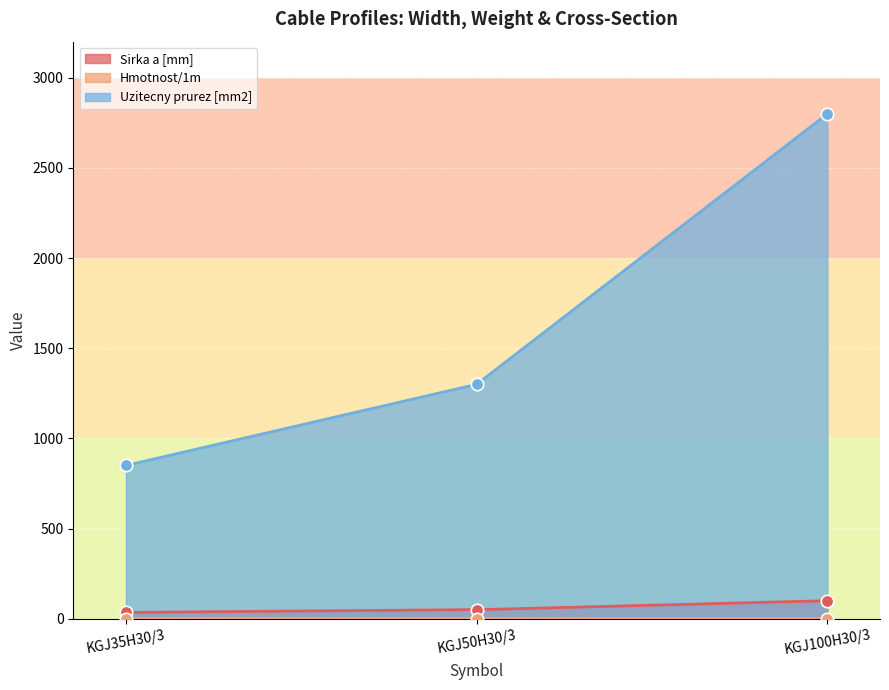

Is the value of Uzitecny prurez [mm2] at KGJ35H30/3 greater than the value of Hmotnost/1m at KGJ50H30/3?

Yes